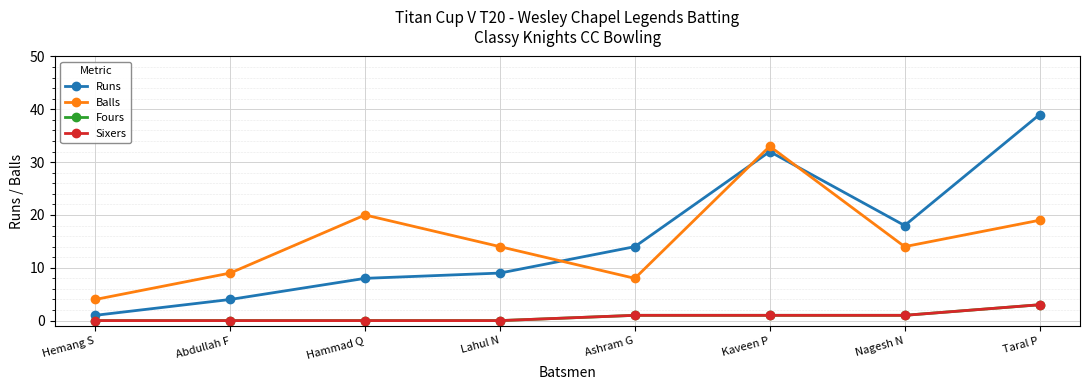

Where is Runs nearest to the value 20?

Nagesh N